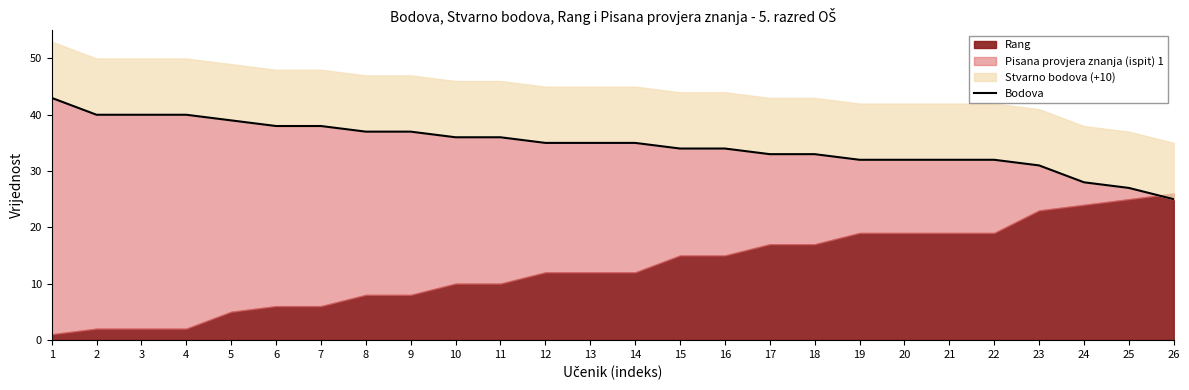

What is the greatest value displayed?

43